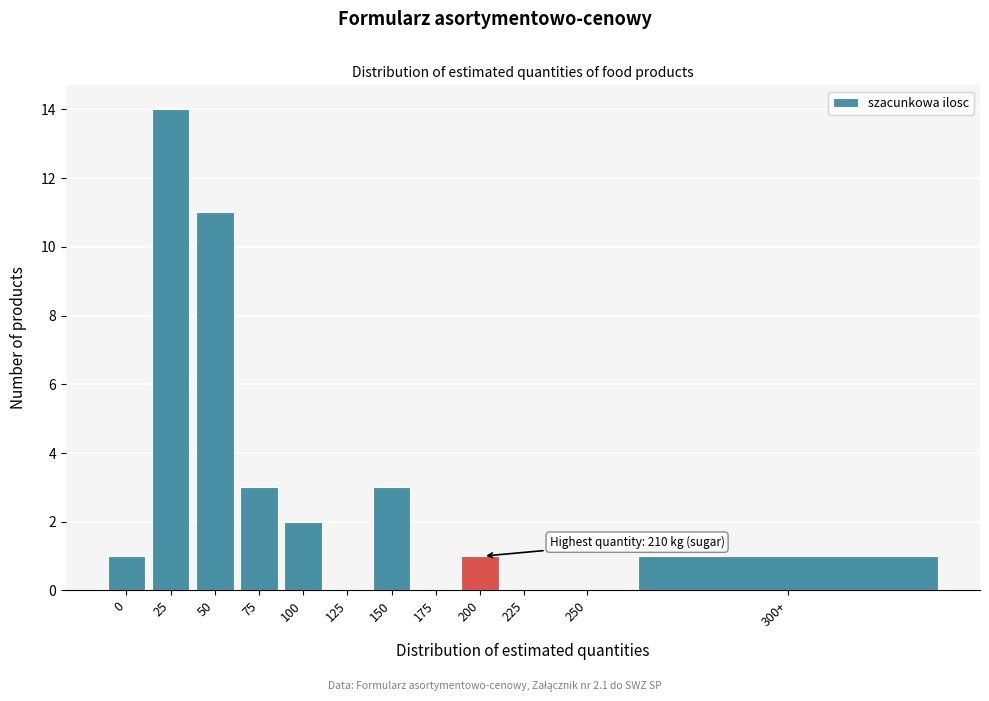

Reading right to left, extract all data points from this chart.

300+=1	250=0	225=0	200=1	175=0	150=3	125=0	100=2	75=3	50=11	25=14	0=1